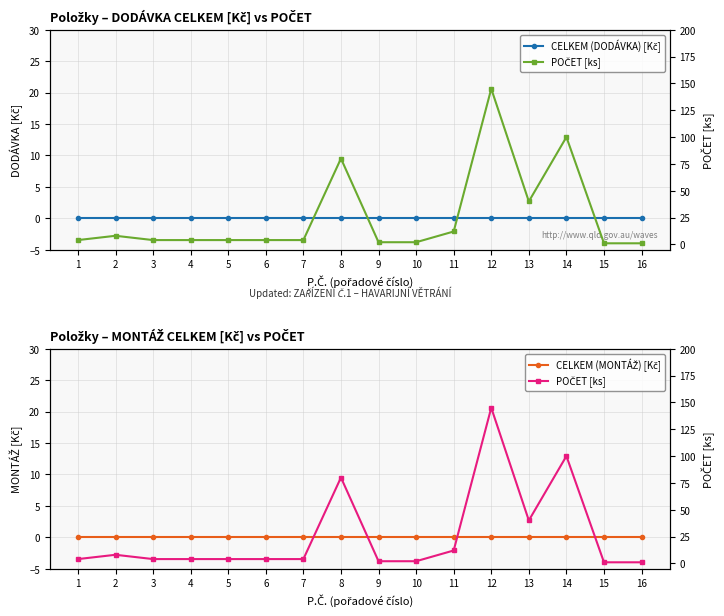

Which category has the highest value in the CELKEM (DODÁVKA) [Kč] series?

1